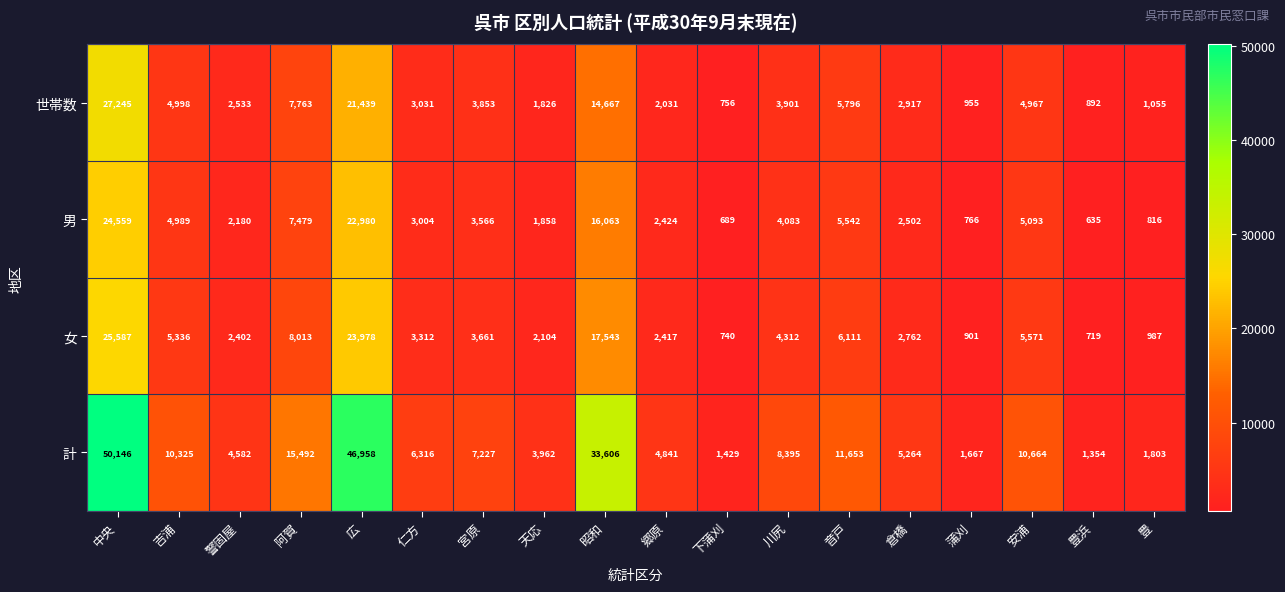

What is the highest value of the 女 series?

25587